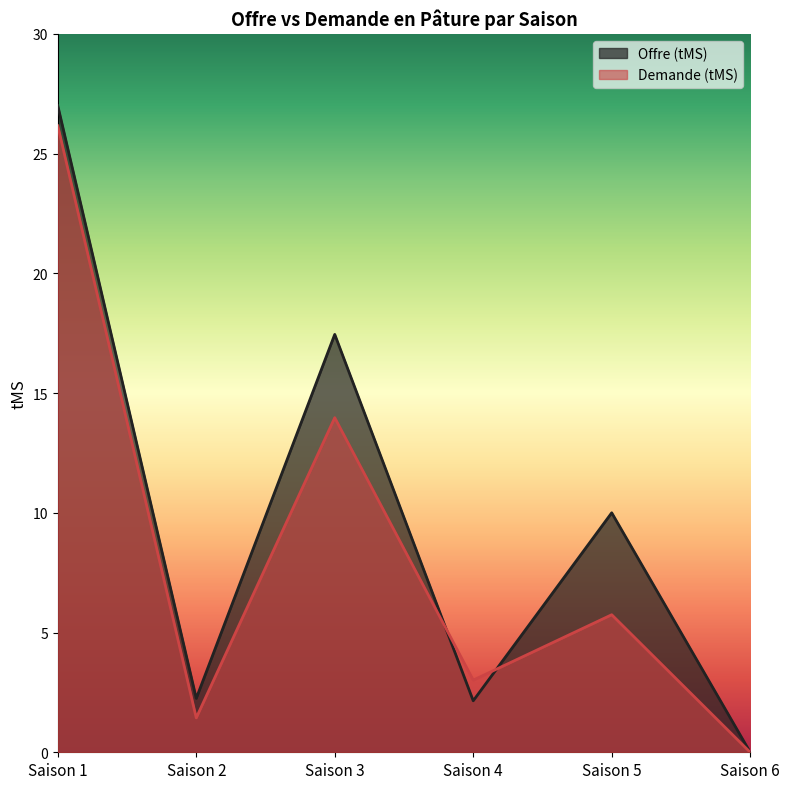

Between Saison 4 and Saison 5, which series saw the biggest shift?

Offre (tMS)